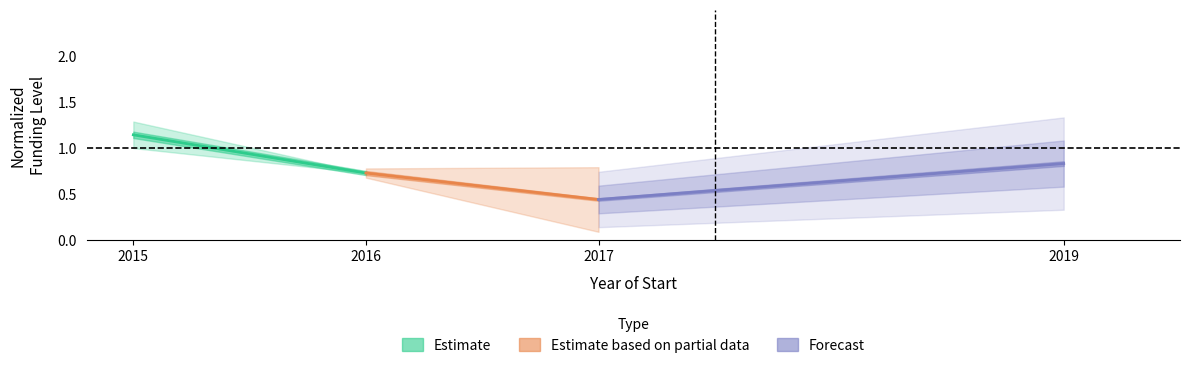

The Estimate based on partial data series shows 0.1 at 2017. True or false?

False